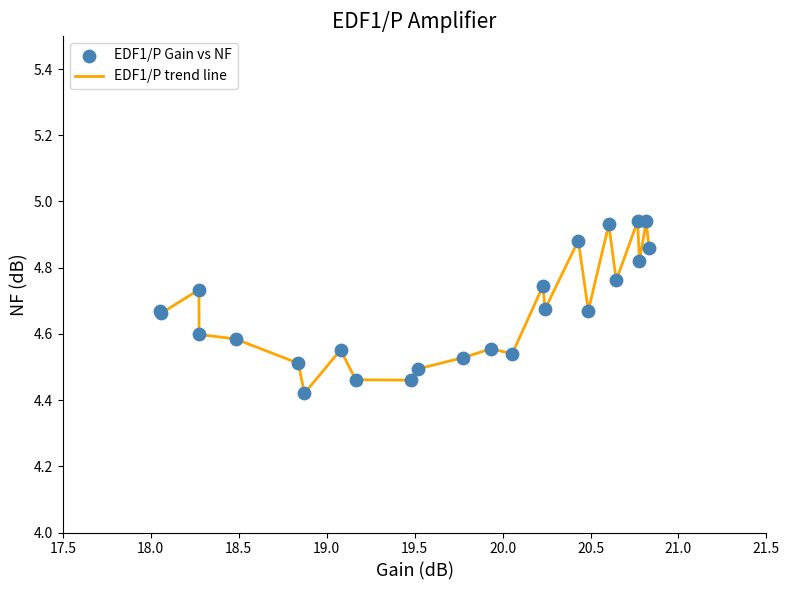

Is this an area chart (filled region under the line)?

No